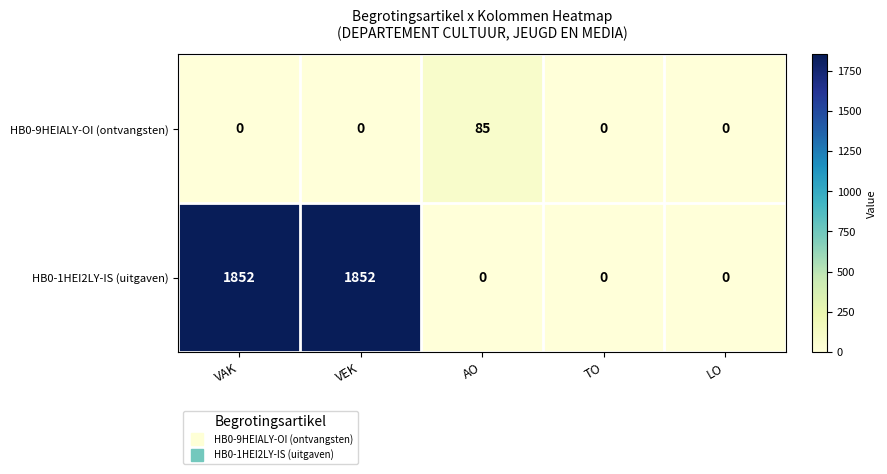

At how many categories does at least one series exceed 1668?

2